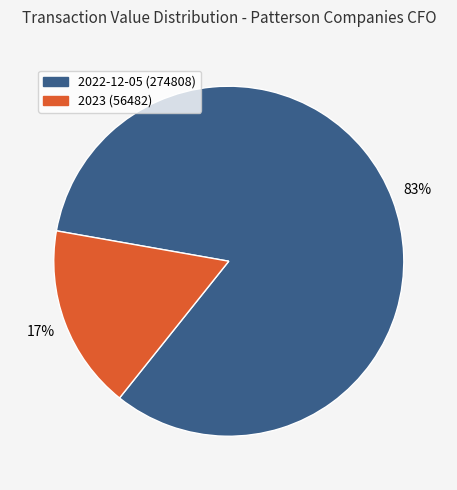

To the nearest percent, what is the average slice percentage?

50%